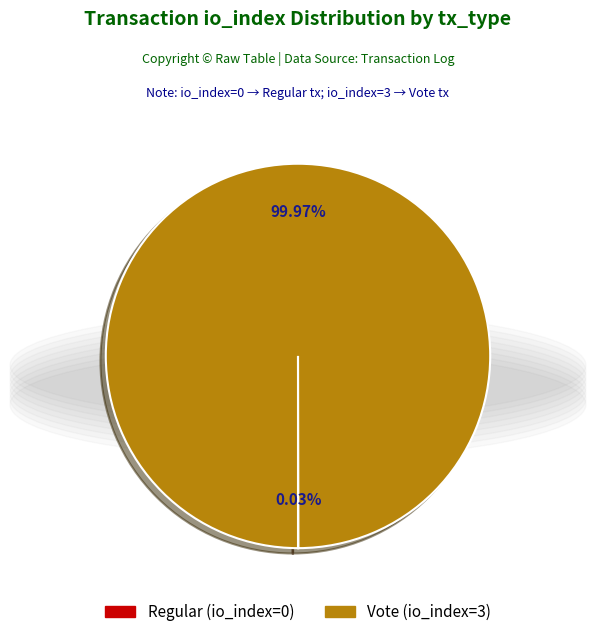

Which slice represents more than half of the pie?

Vote (io_index=3)